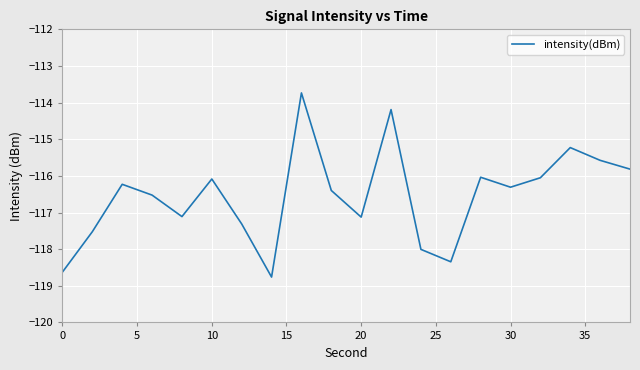

How many lines are shown in the chart?

1